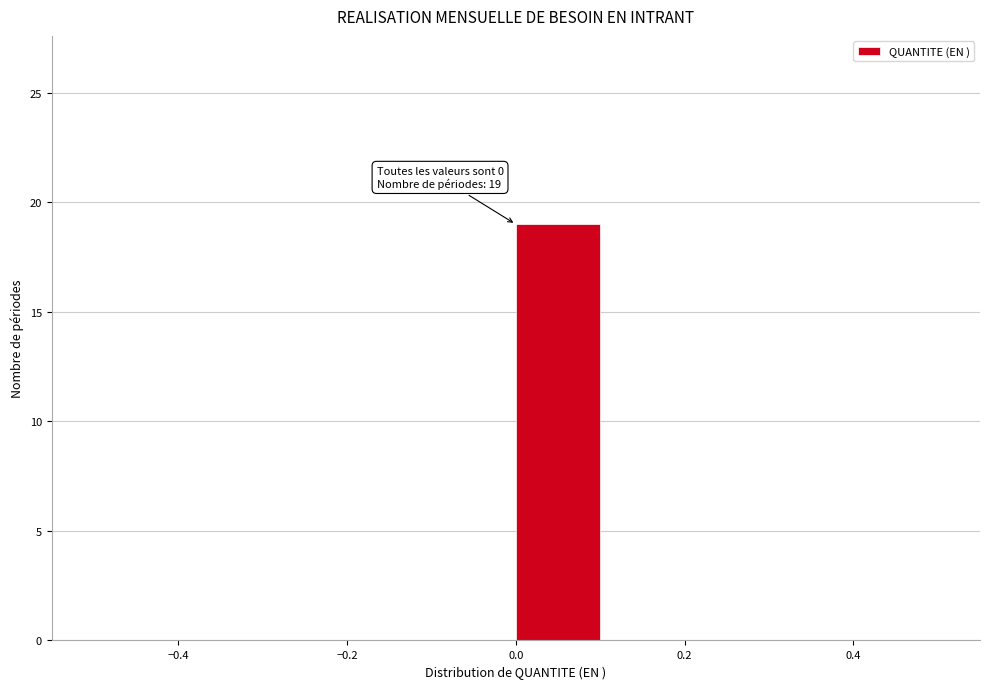

Which range on the x-axis has the tallest bar?

0.0 to 0.1